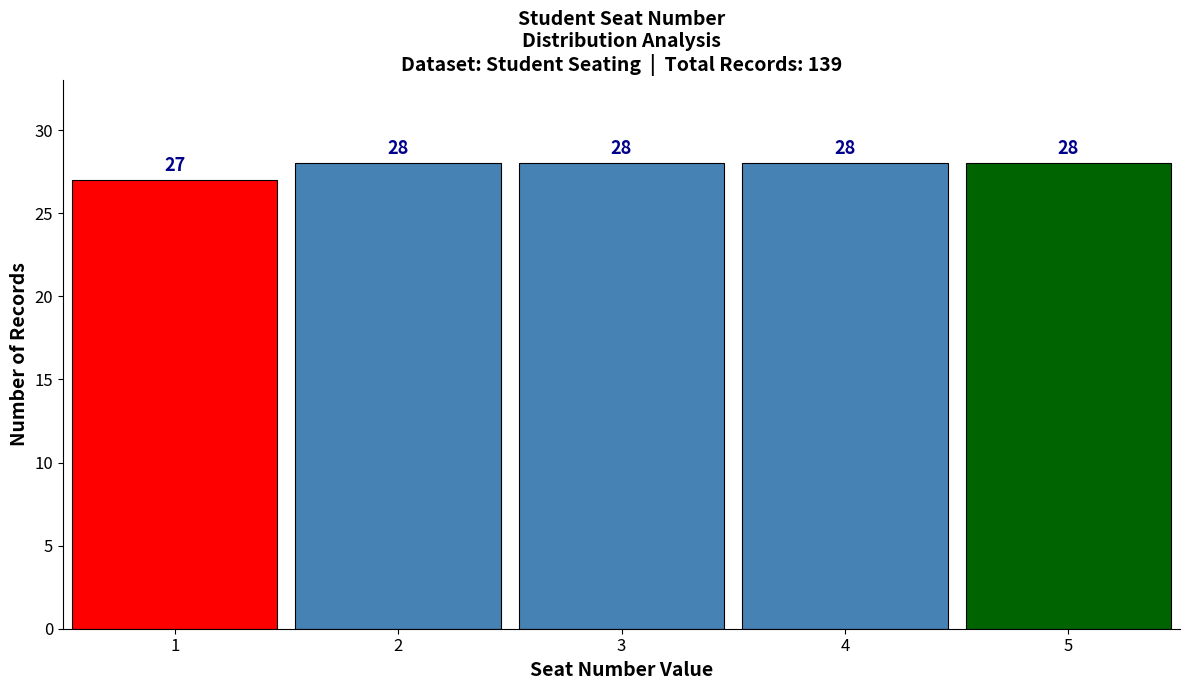

Reading left to right, transcribe this chart: for each bar, give the range it covers on the x-axis and its height.

0.5 to 1.5: 27
1.5 to 2.5: 28
2.5 to 3.5: 28
3.5 to 4.5: 28
4.5 to 5.5: 28